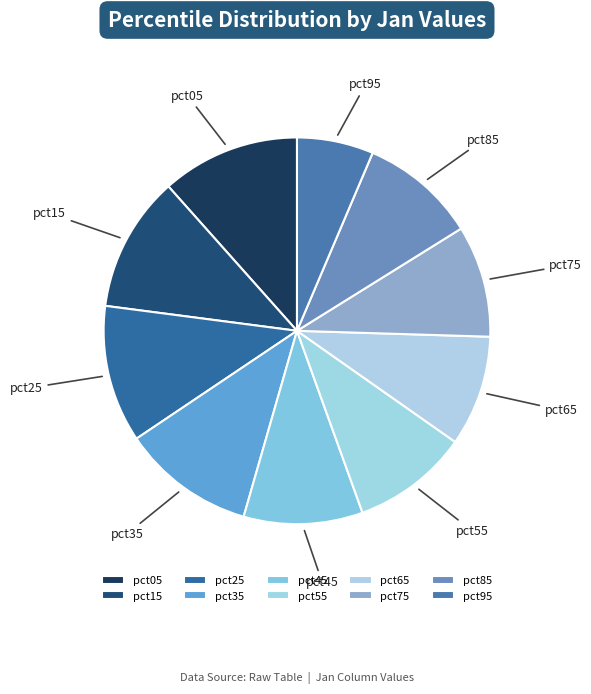

Does pct25 represent more than half of the total?

No